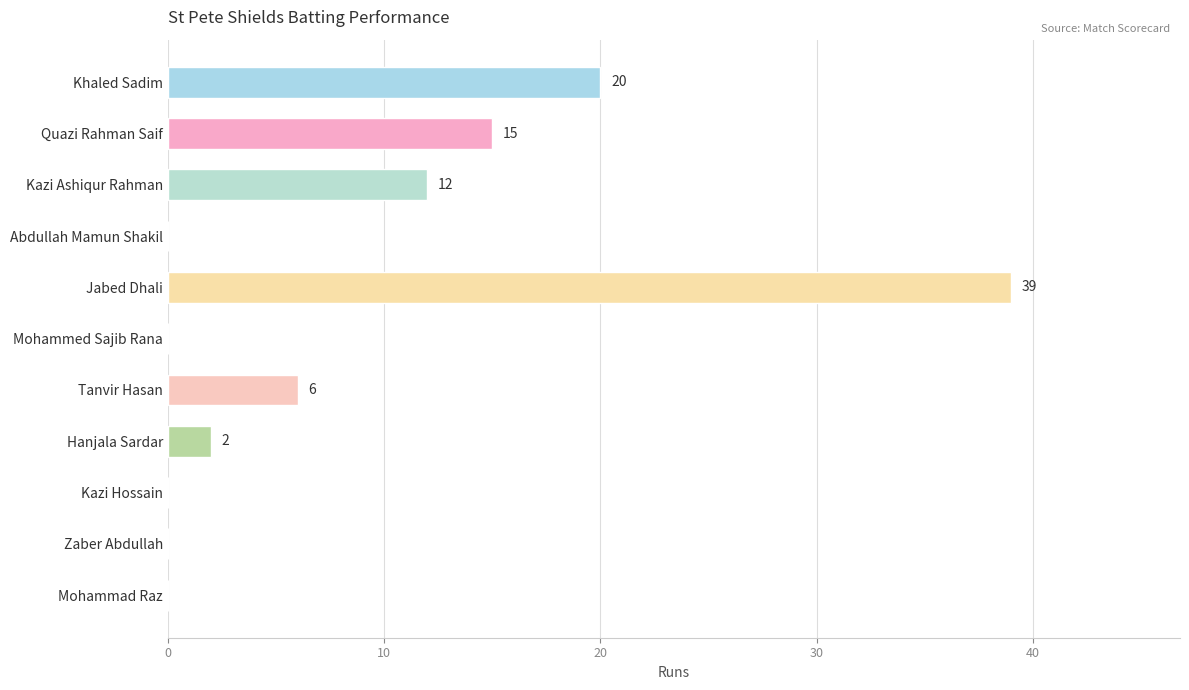

What is the average value?

9